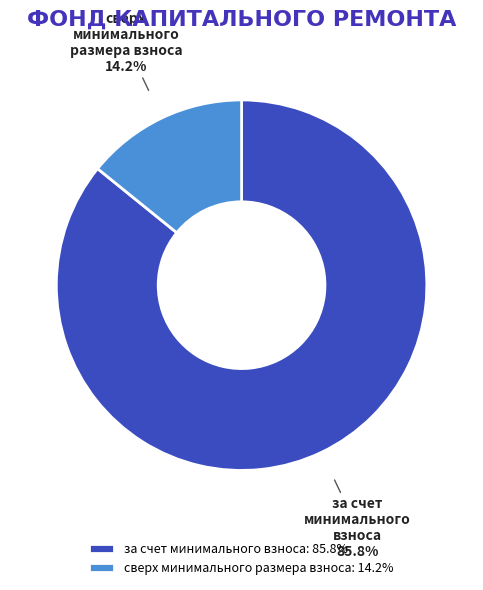

Count the number of slices in the pie.

2